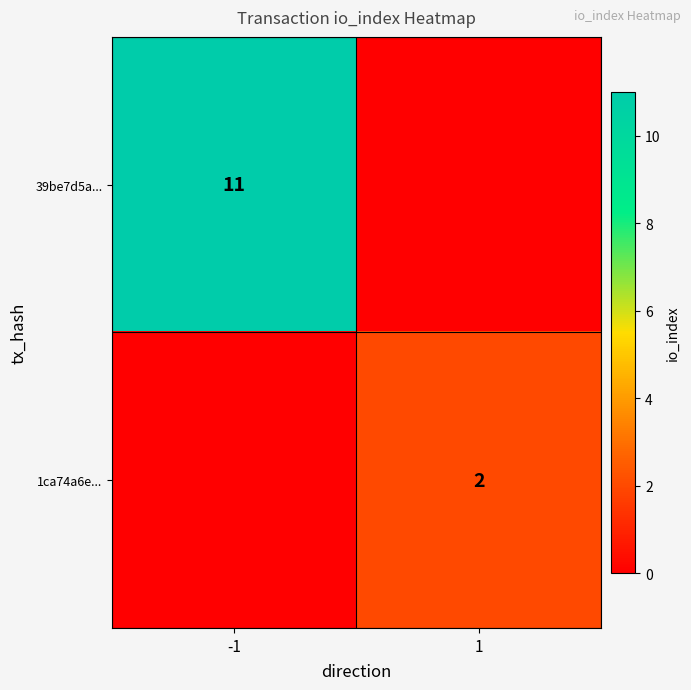

Is it true that 39be7d5a... equals 18 at -1?

False